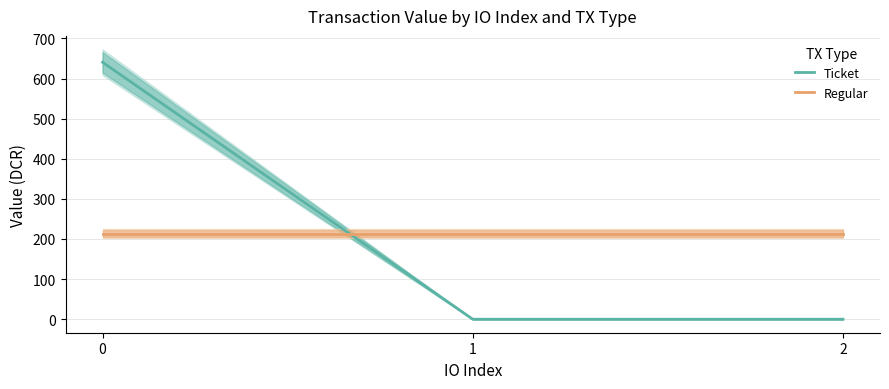

What is the highest value of the Regular series?

213.5